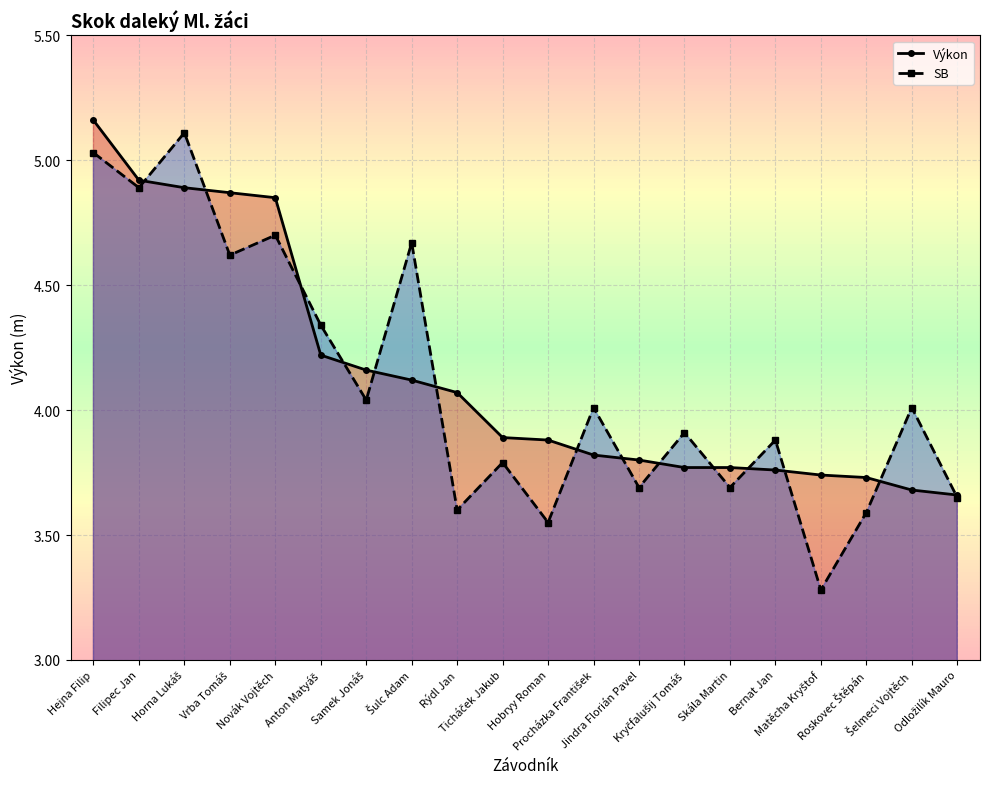

Between Hejna Filip and Jindra Florián Pavel, which series saw the biggest shift?

Výkon